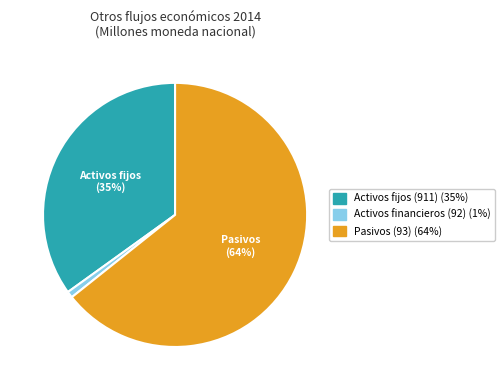

To the nearest percent, what is the average slice percentage?

33%